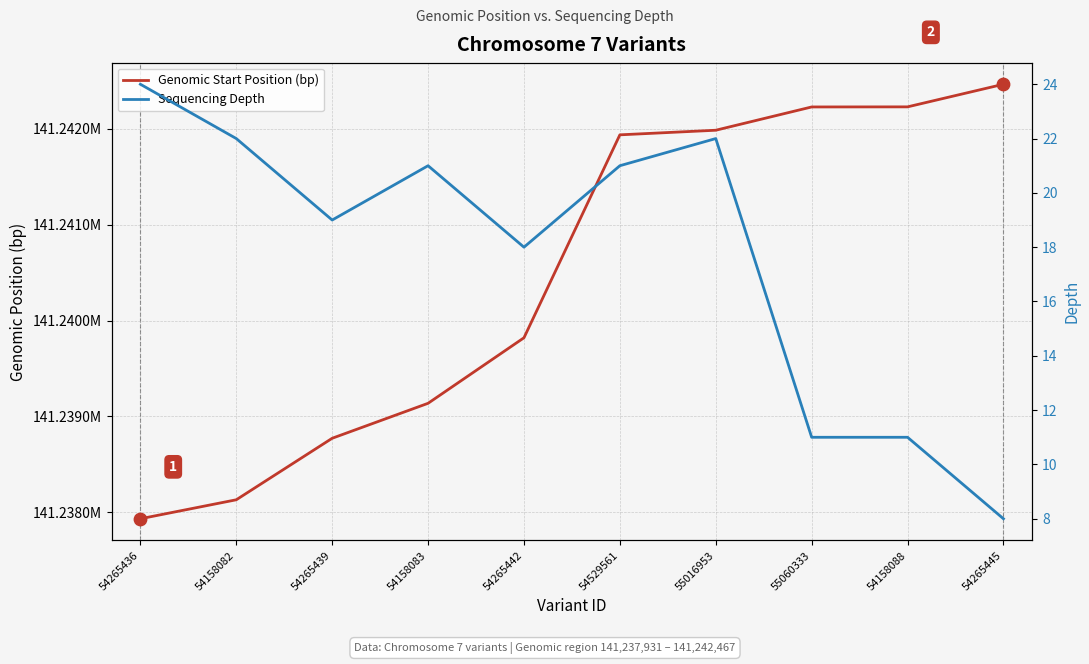

At how many categories does at least one series exceed 20205382?

10